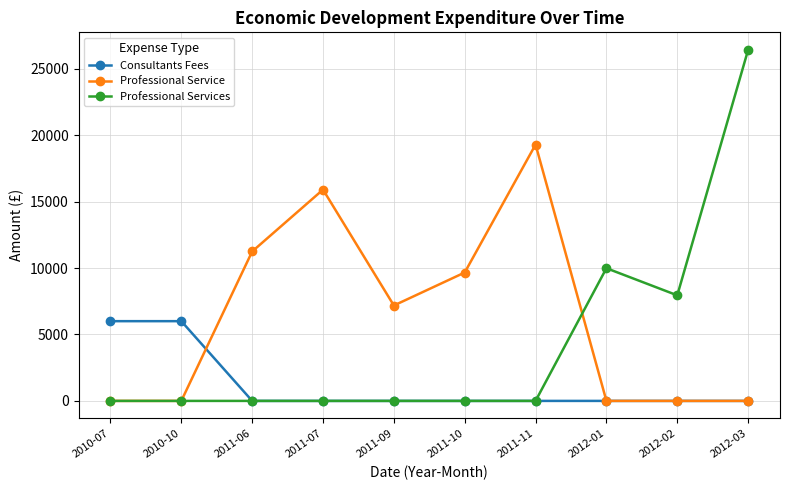

Which series has the largest total across all categories?

Professional Service